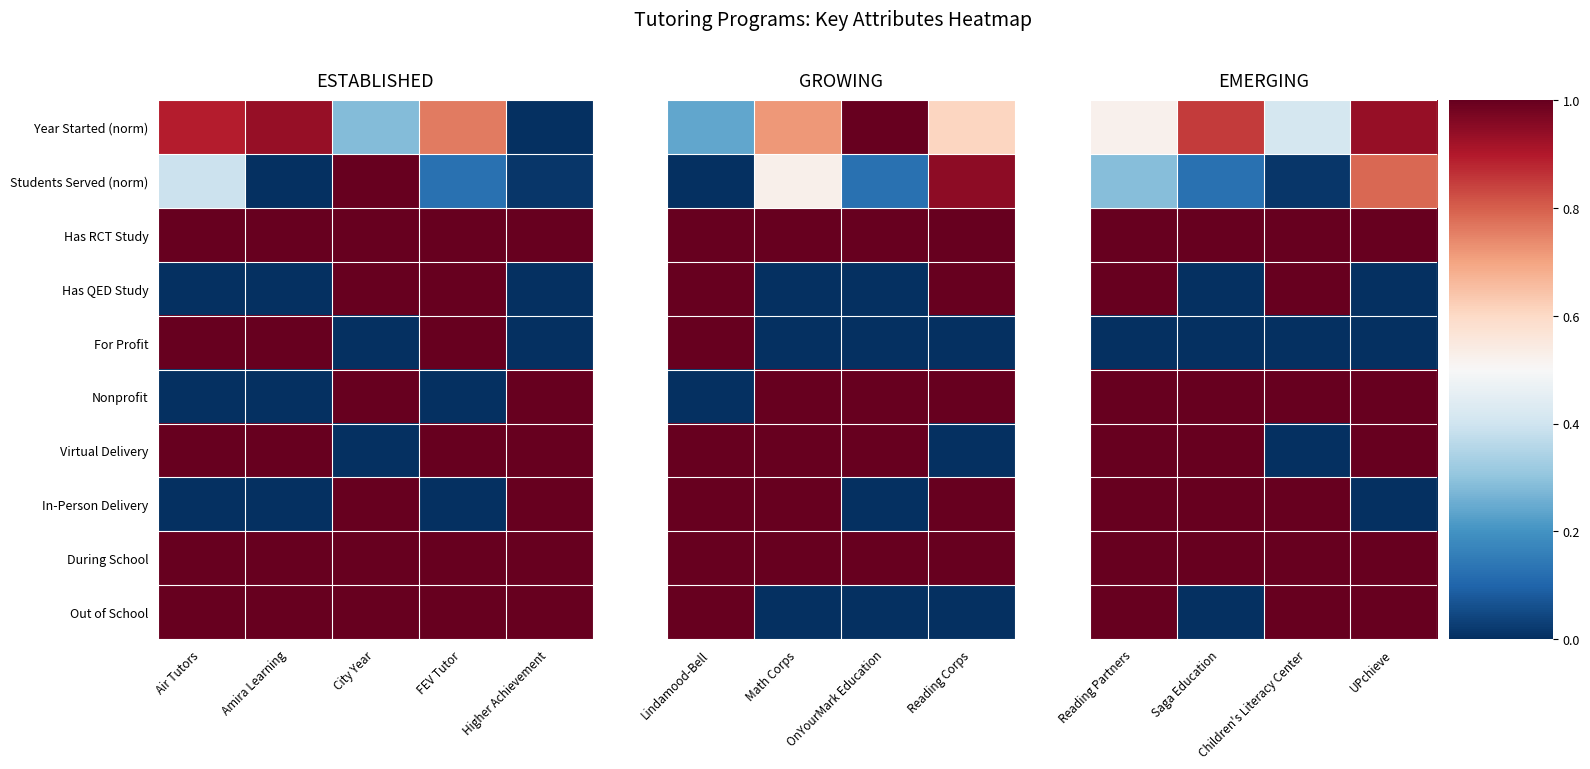

What is the greatest value displayed?

1.0